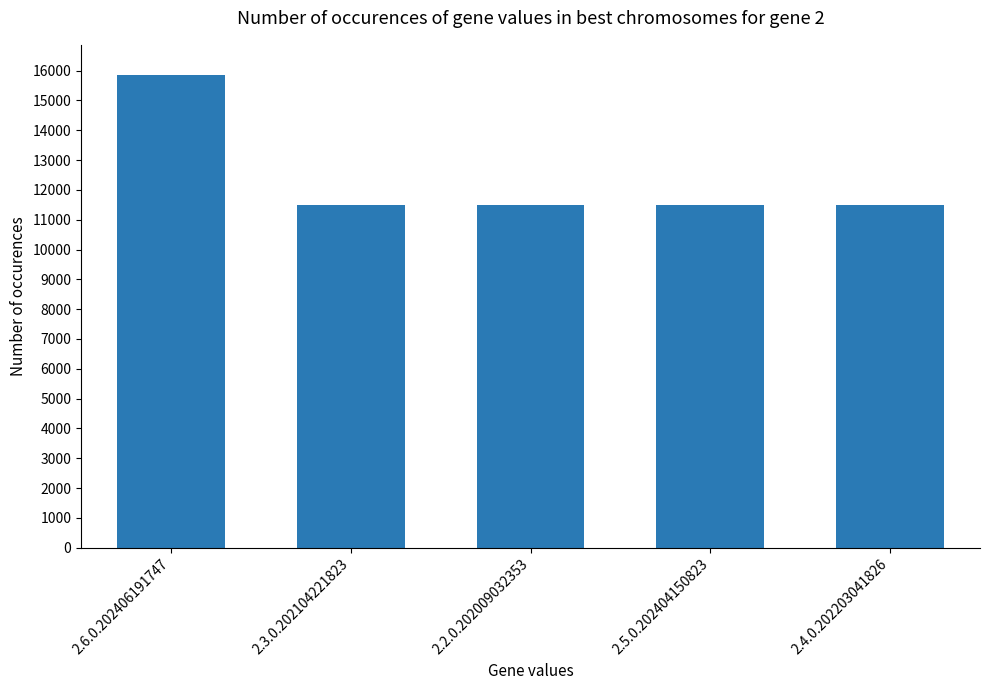

What is the label of the 2nd bar from the left?

2.3.0.202104221823